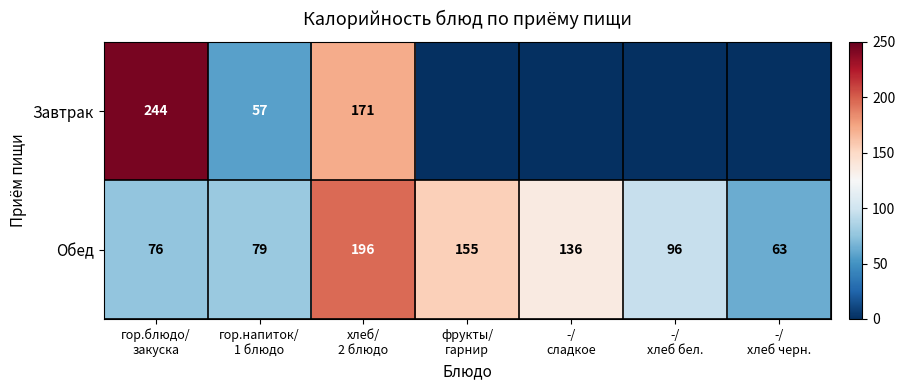

At which category is the sum across all series the highest?

хлеб/
2 блюдо